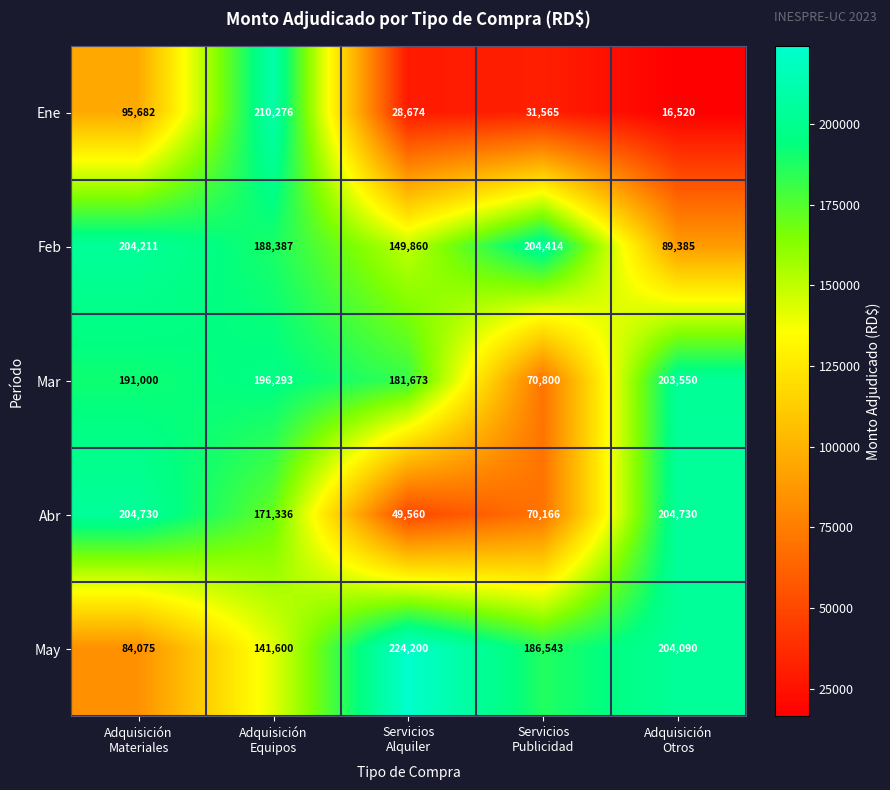

Which series changed the most between Adquisición
Equipos and Servicios
Publicidad?

Ene